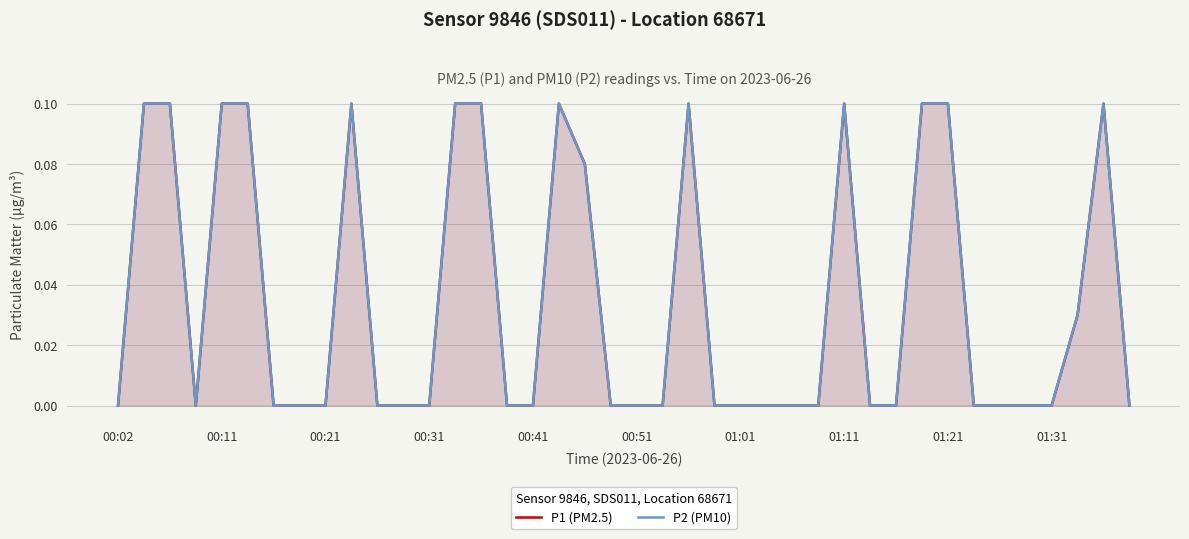

Reading right to left, transcribe all the data shown in this chart.

P1 (PM2.5): 0.0	0.1	0.0	0.0	0.0	0.0	0.0	0.1	0.1	0.0	0.0	0.1	0.0	0.0	0.0	0.0	0.0	0.1	0.0	0.0	0.0	0.1	0.1	0.0	0.0	0.1	0.1	0.0	0.0	0.0	0.1	0.0	0.0	0.0	0.1	0.1	0.0	0.1	0.1	0.0
P2 (PM10): 0.0	0.1	0.0	0.0	0.0	0.0	0.0	0.1	0.1	0.0	0.0	0.1	0.0	0.0	0.0	0.0	0.0	0.1	0.0	0.0	0.0	0.1	0.1	0.0	0.0	0.1	0.1	0.0	0.0	0.0	0.1	0.0	0.0	0.0	0.1	0.1	0.0	0.1	0.1	0.0